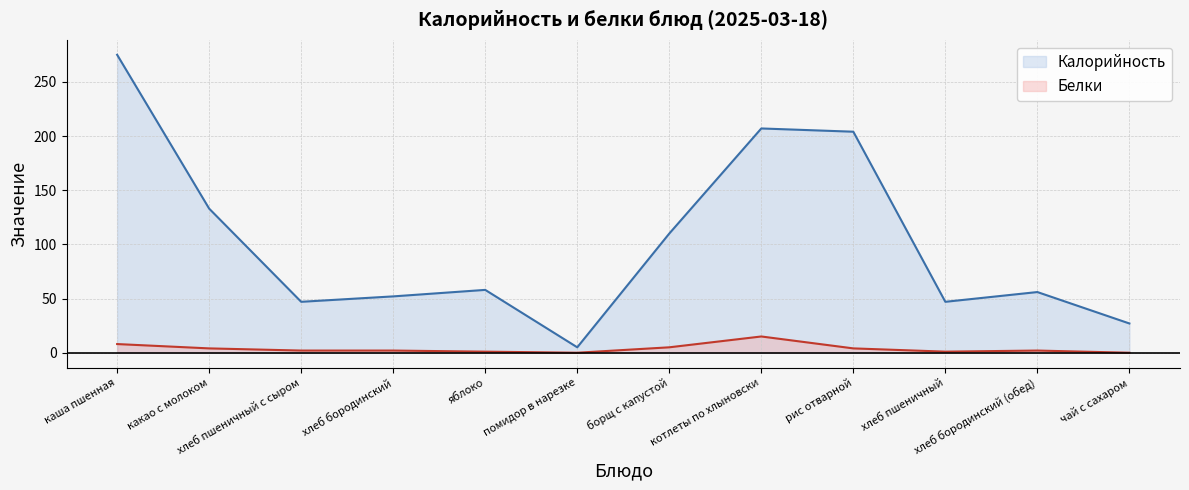

Reading left to right, transcribe all the data shown in this chart.

Калорийность: 275	133	47	52	58	5	110	207	204	47	56	27
Белки: 8	4	2	2	1	0	5	15	4	1	2	0